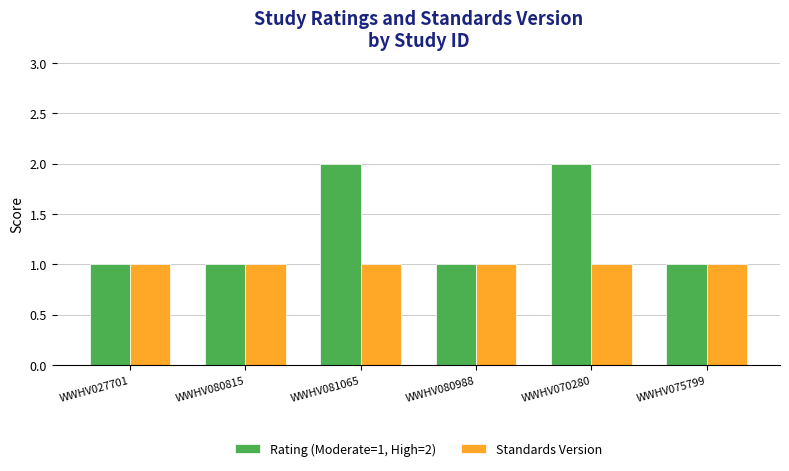

What is the label of the 3rd bar from the left?

WWHV081065